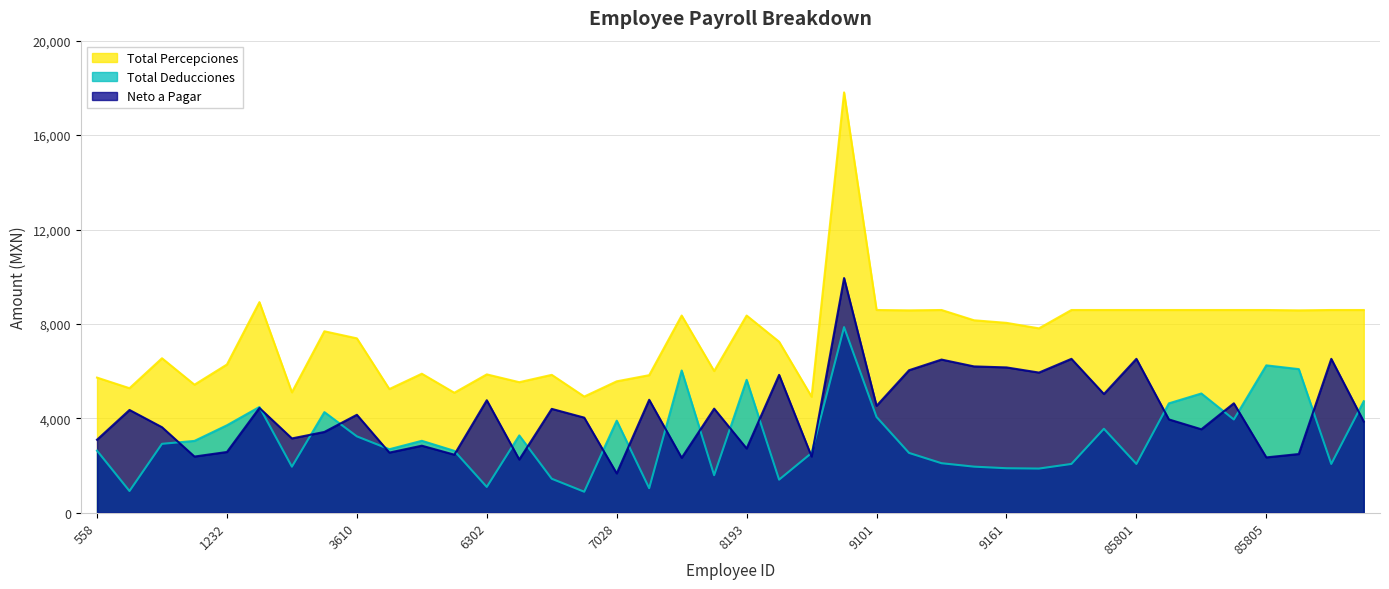

How many data points in Total Percepciones are less than 7812?

20